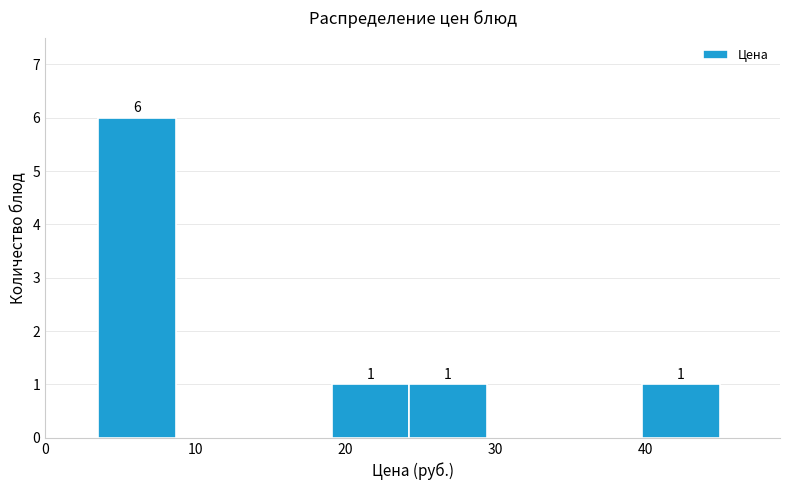

Over which range of the x-axis is the bar tallest?

4 to 9